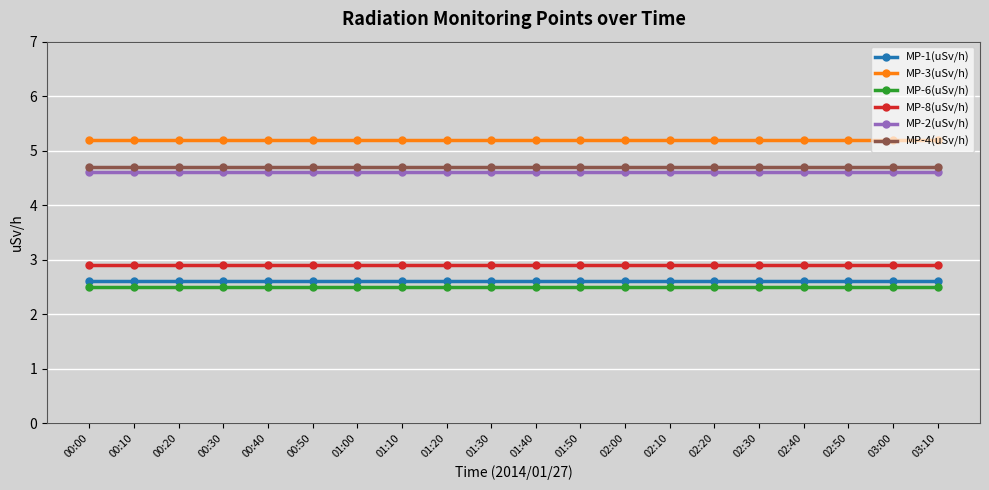

What is the value of the MP-2(uSv/h) point at the 18th from the left?

4.6